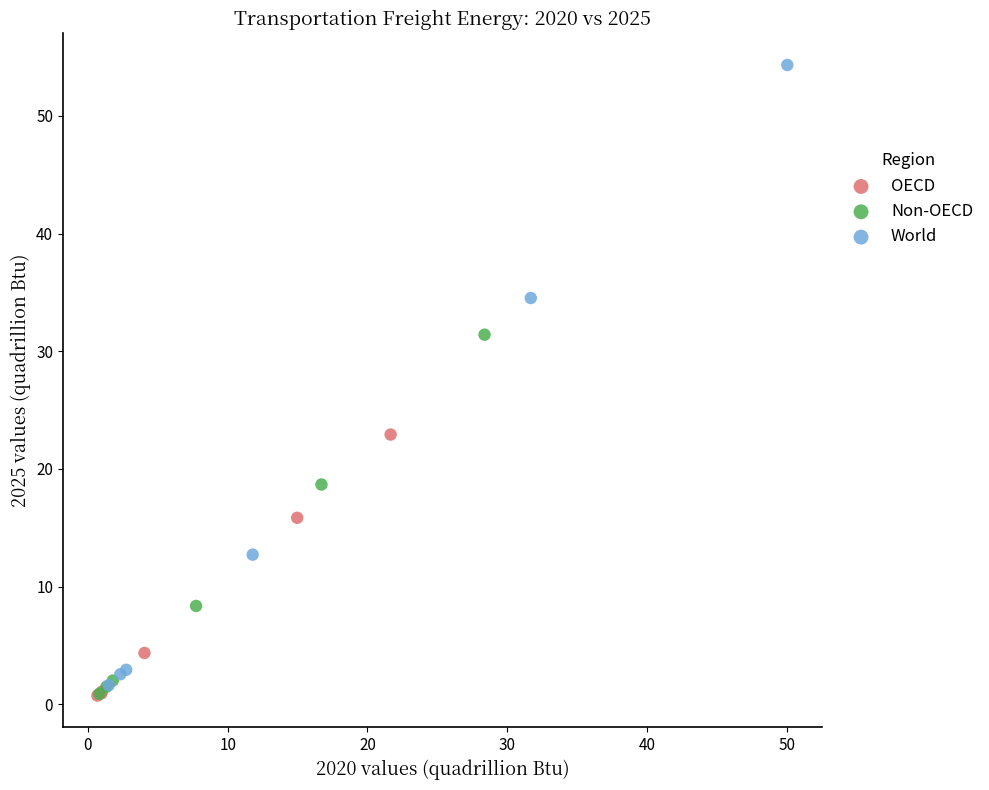

Which series has the widest spread of Y values?

World